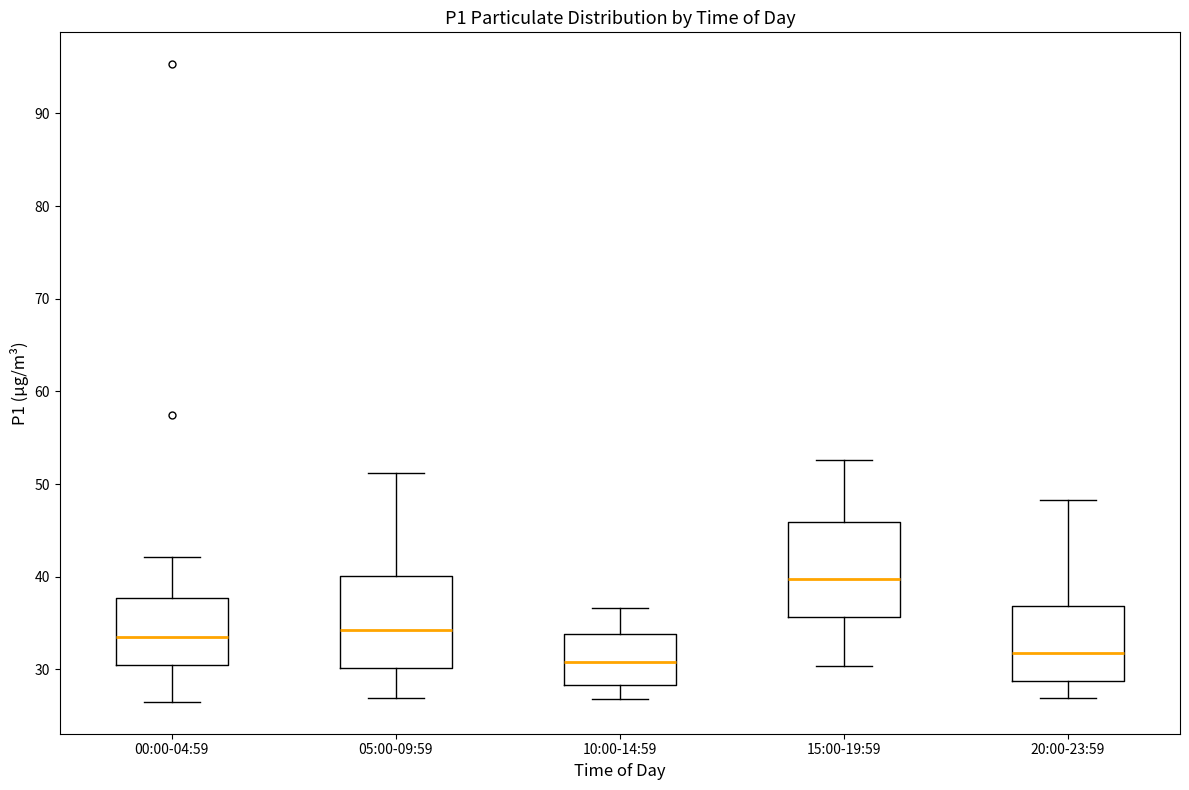

Reading left to right, read every box against the y-axis: the position of its median line, the range the box covers, and the ends of its whiskers. The values are not printed on the chart, so give them approximately, as read against the axis.

00:00-04:59: median 34, box 30 to 38, whiskers 27 to 42
05:00-09:59: median 34, box 30 to 40, whiskers 27 to 51
10:00-14:59: median 31, box 28 to 34, whiskers 27 to 37
15:00-19:59: median 40, box 36 to 46, whiskers 30 to 53
20:00-23:59: median 32, box 29 to 37, whiskers 27 to 48